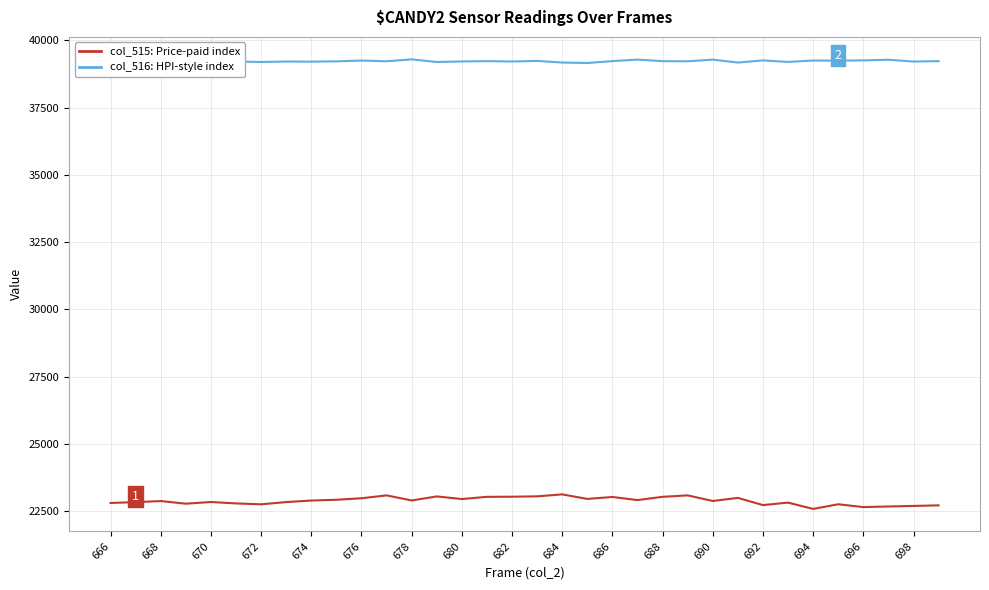

At which category is the sum across all series the highest?

688